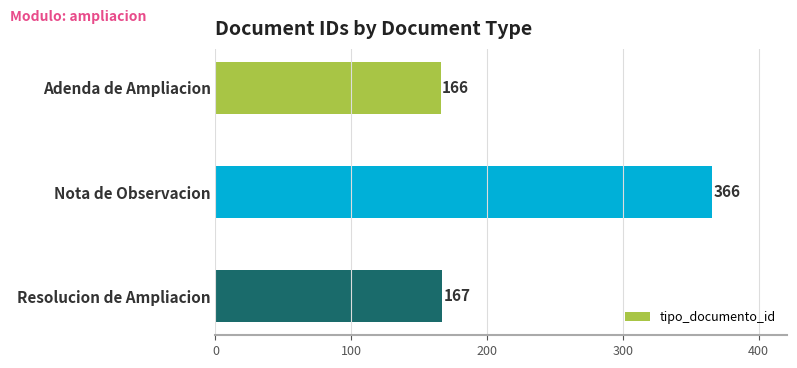

How many categories are shown in the chart?

3